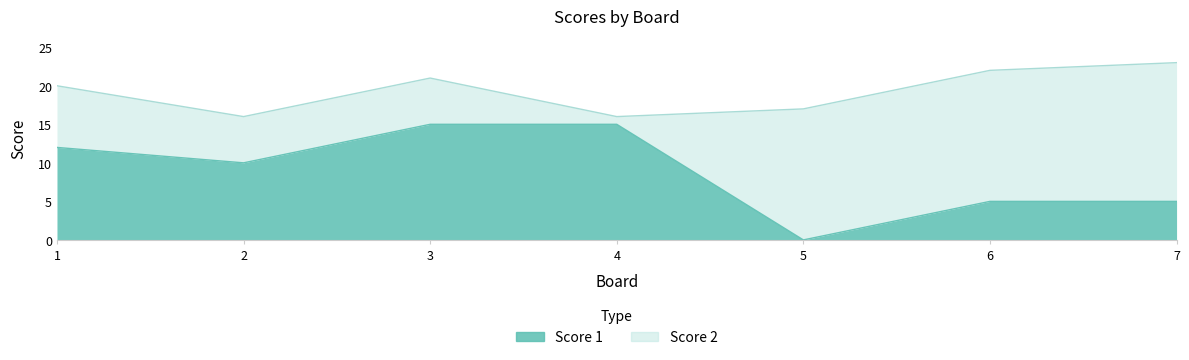

What is the average value?

9